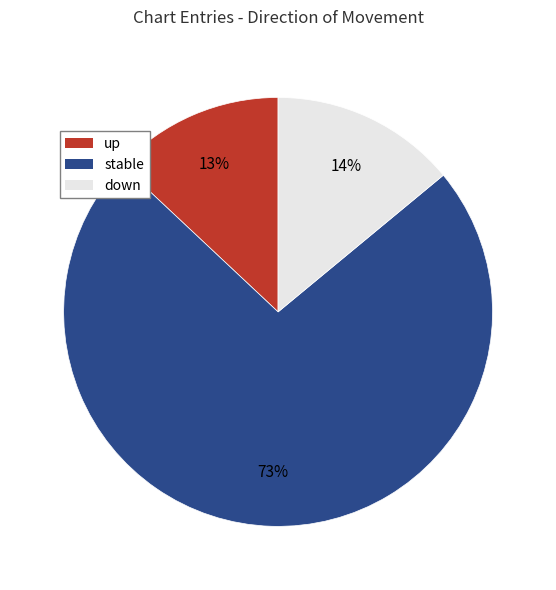

Does any single category account for the majority?

Yes